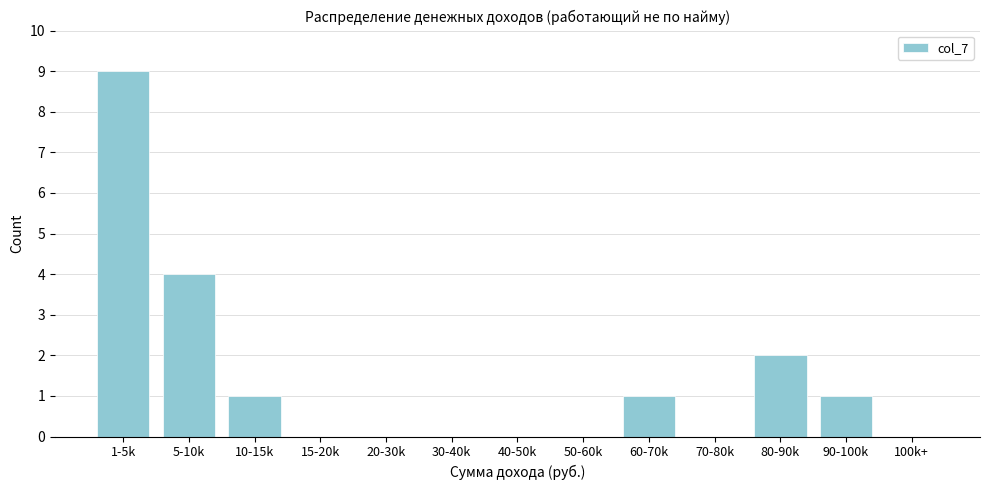

Reading left to right, what are all the values shown in this chart?

1-5k=9	5-10k=4	10-15k=1	15-20k=0	20-30k=0	30-40k=0	40-50k=0	50-60k=0	60-70k=1	70-80k=0	80-90k=2	90-100k=1	100k+=0